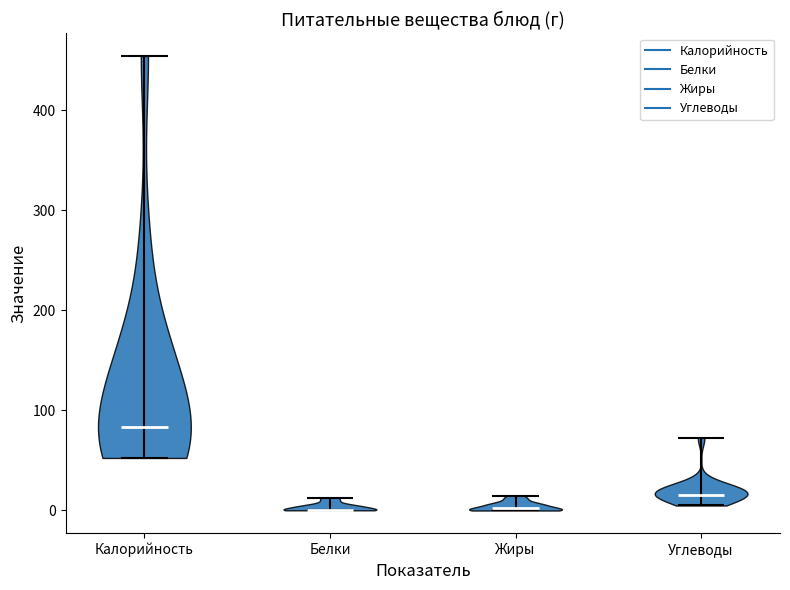

Where does the median line of the violin for Углеводы sit on the y-axis? The values are not printed on the chart, so give them approximately, as read against the axis.

20